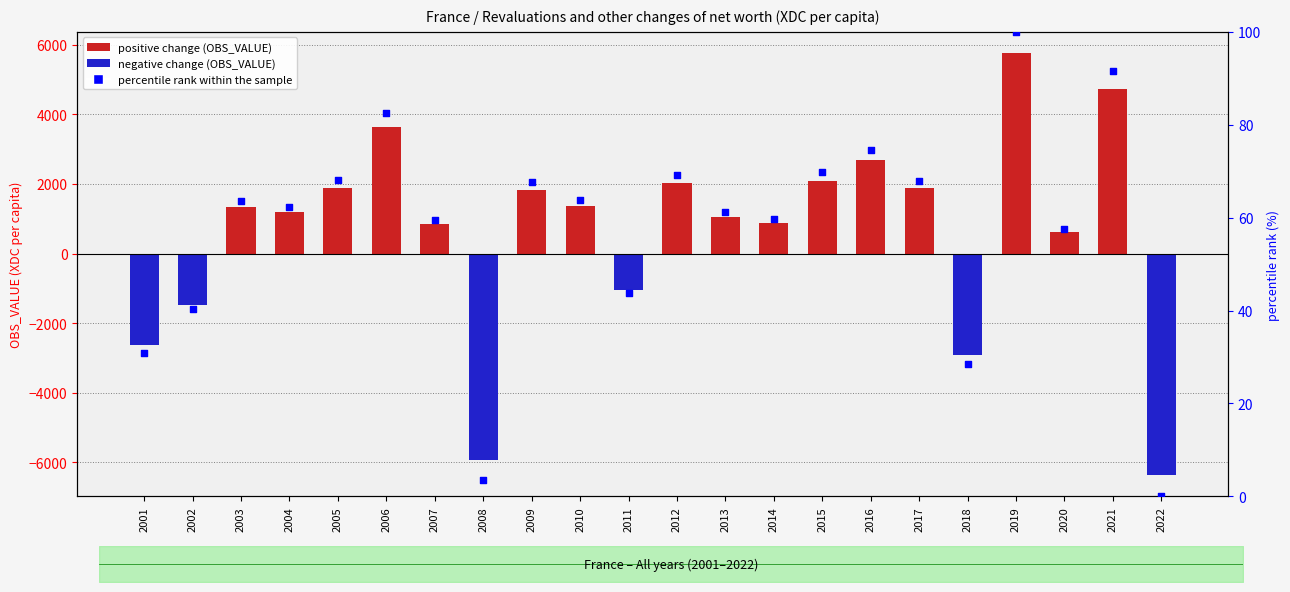

Which series reaches the maximum Y coordinate?

positive change